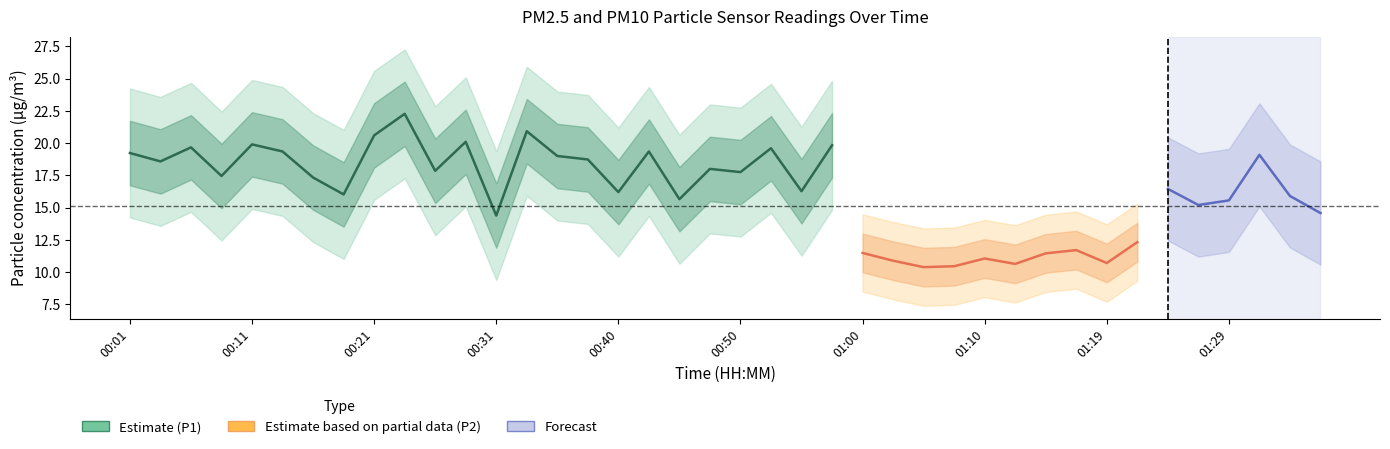

Does the chart have visible grid lines?

No